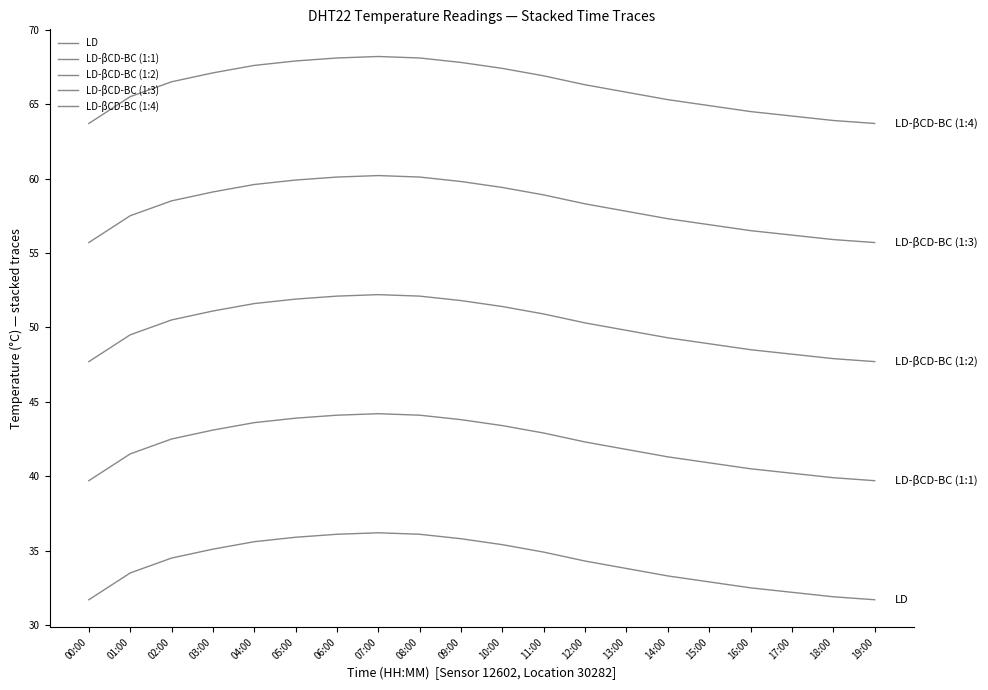

Reading left to right, list all the values displayed in this chart.

LD: 31.7	33.5	34.5	35.1	35.6	35.9	36.1	36.2	36.1	35.8	35.4	34.9	34.3	33.8	33.3	32.9	32.5	32.2	31.9	31.7
LD-βCD-BC (1:1): 39.7	41.5	42.5	43.1	43.6	43.9	44.1	44.2	44.1	43.8	43.4	42.9	42.3	41.8	41.3	40.9	40.5	40.2	39.9	39.7
LD-βCD-BC (1:2): 47.7	49.5	50.5	51.1	51.6	51.9	52.1	52.2	52.1	51.8	51.4	50.9	50.3	49.8	49.3	48.9	48.5	48.2	47.9	47.7
LD-βCD-BC (1:3): 55.7	57.5	58.5	59.1	59.6	59.9	60.1	60.2	60.1	59.8	59.4	58.9	58.3	57.8	57.3	56.9	56.5	56.2	55.9	55.7
LD-βCD-BC (1:4): 63.7	65.5	66.5	67.1	67.6	67.9	68.1	68.2	68.1	67.8	67.4	66.9	66.3	65.8	65.3	64.9	64.5	64.2	63.9	63.7